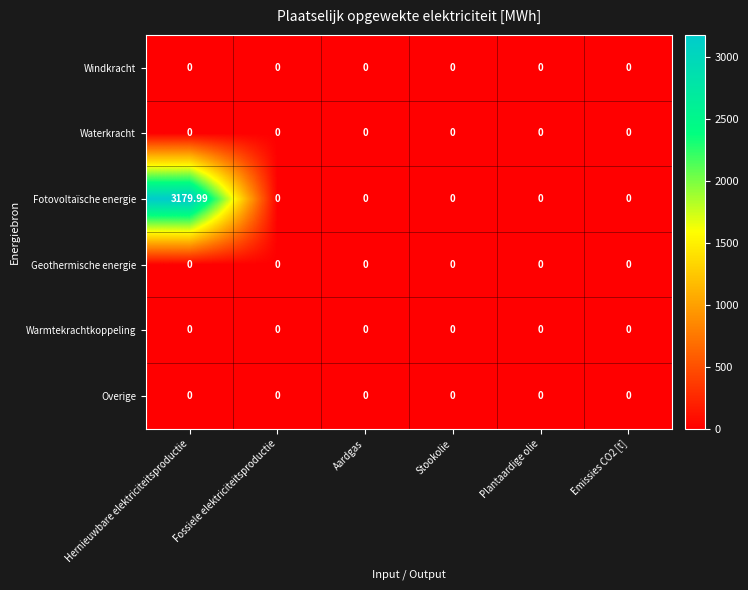

Is the value of Waterkracht at Aardgas greater than the value of Fotovoltaïsche energie at Hernieuwbare elektriciteitsproductie?

No